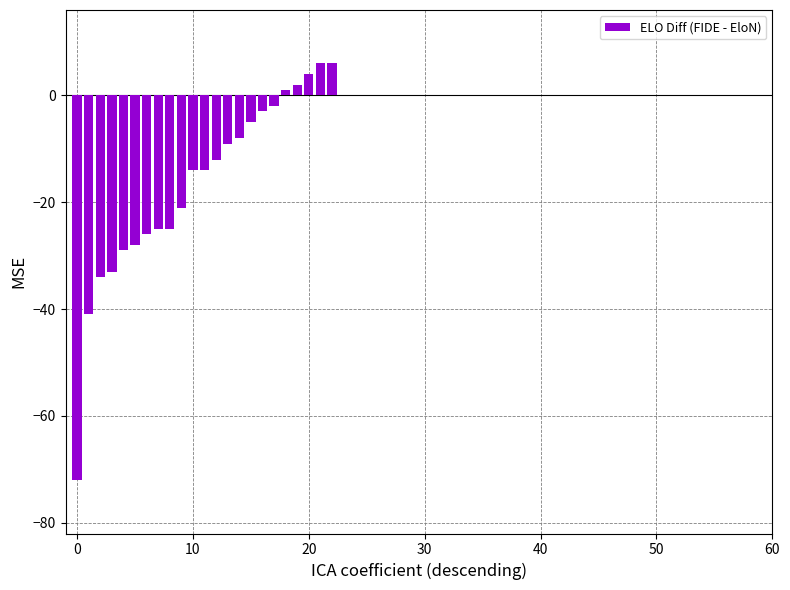

What is the minimum value shown in the chart?

-72